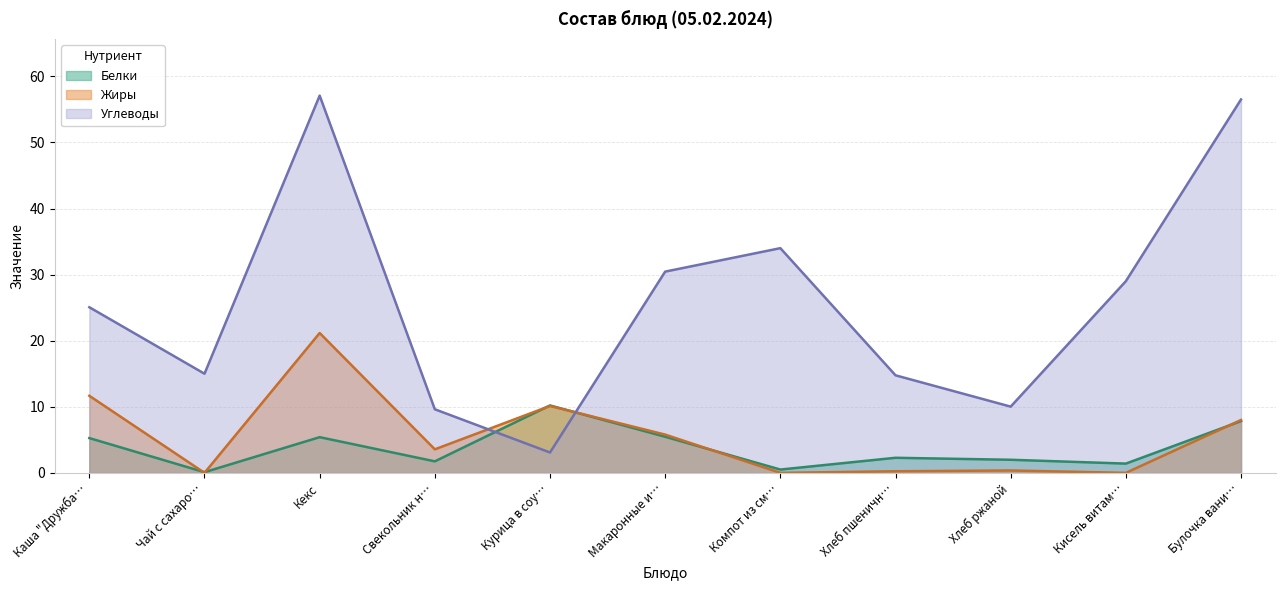

What is the difference between the Жиры values at Чай с сахаро… and Хлеб ржаной?

0.4